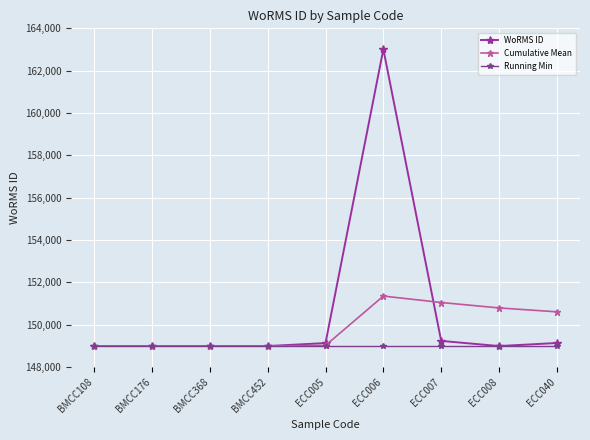

List the series in order of their overall mean, lowest first.

Running Min, Cumulative Mean, WoRMS ID